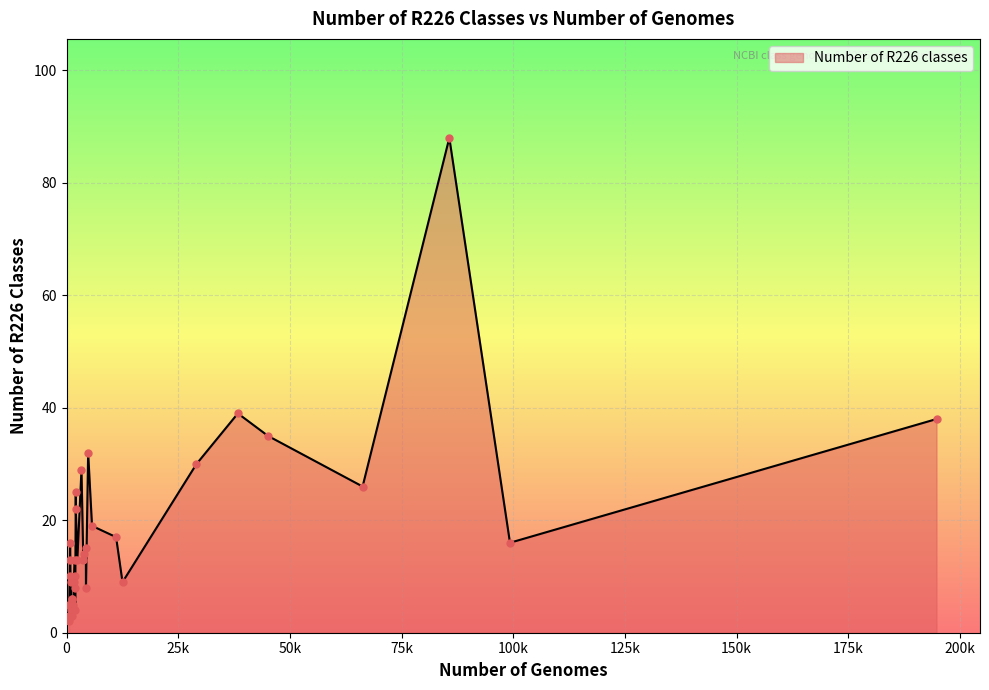

What is the difference between the maximum and minimum values?

86